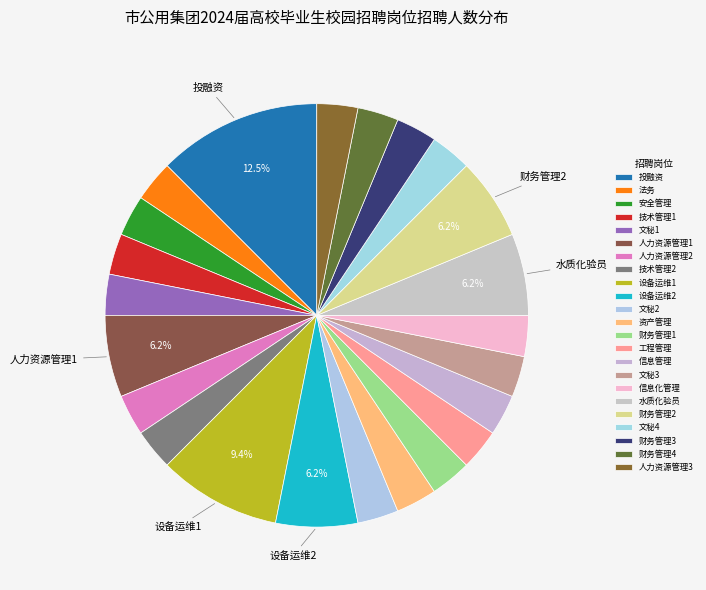

Is it true that 投融资 is 23% of the pie?

False